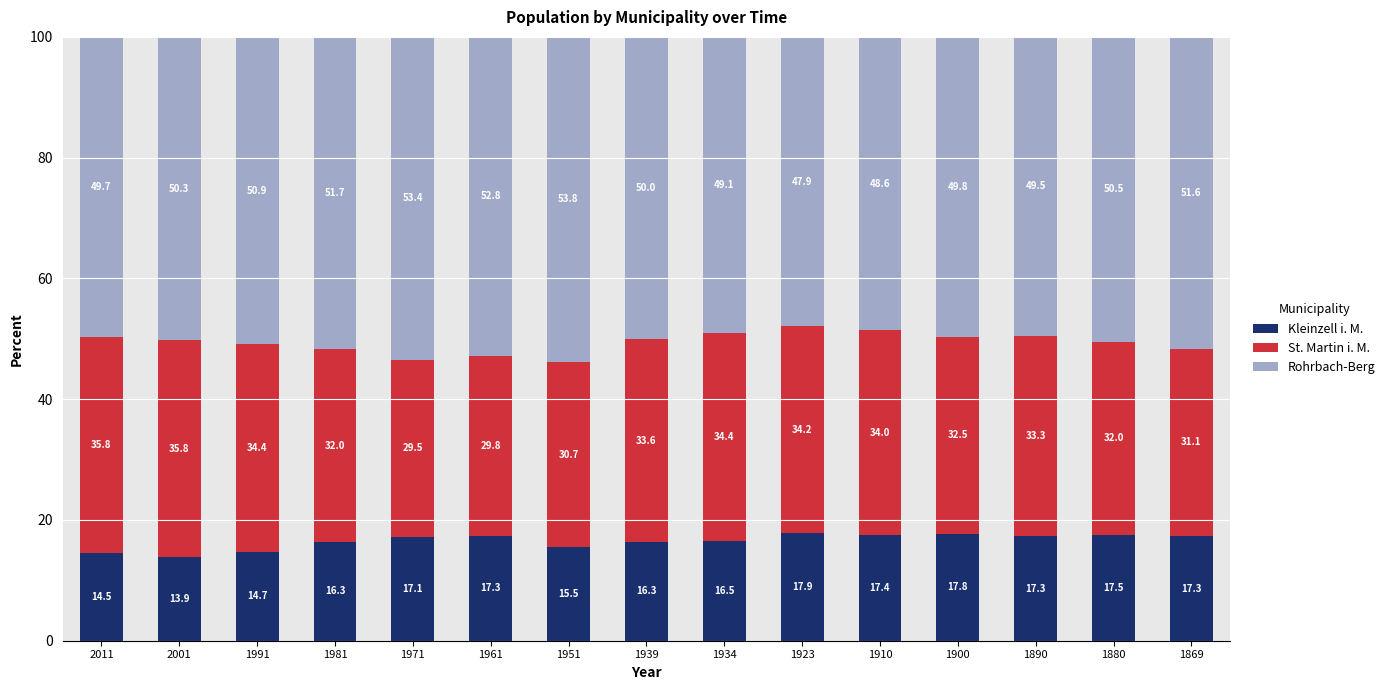

What is the value of the Kleinzell i. M. bar at the 15th from the left?

17.3